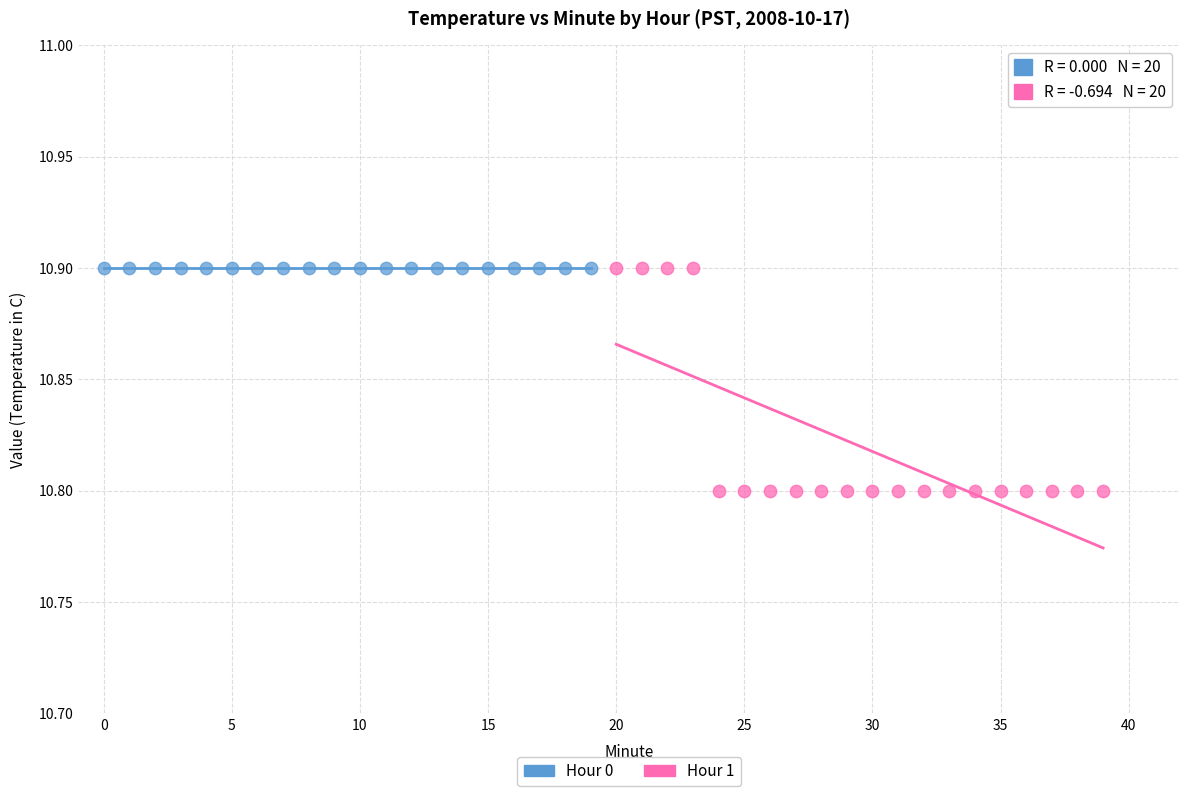

Which series contains the lowest Y value?

Hour 1